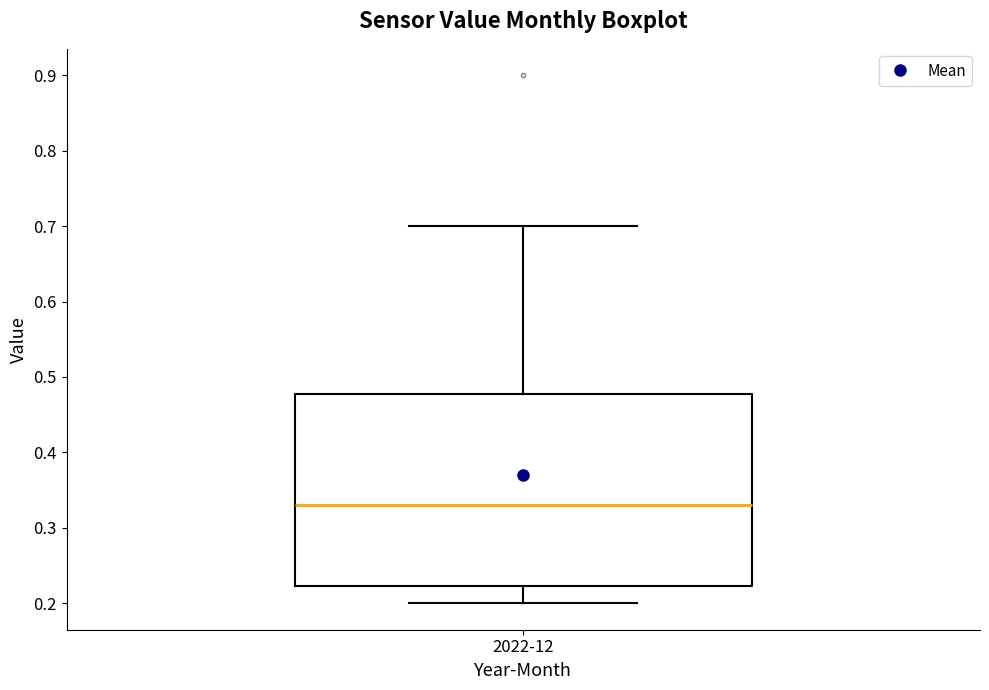

Where does the upper whisker of the box for 2022-12 end on the y-axis? The values are not printed on the chart, so give them approximately, as read against the axis.

0.70